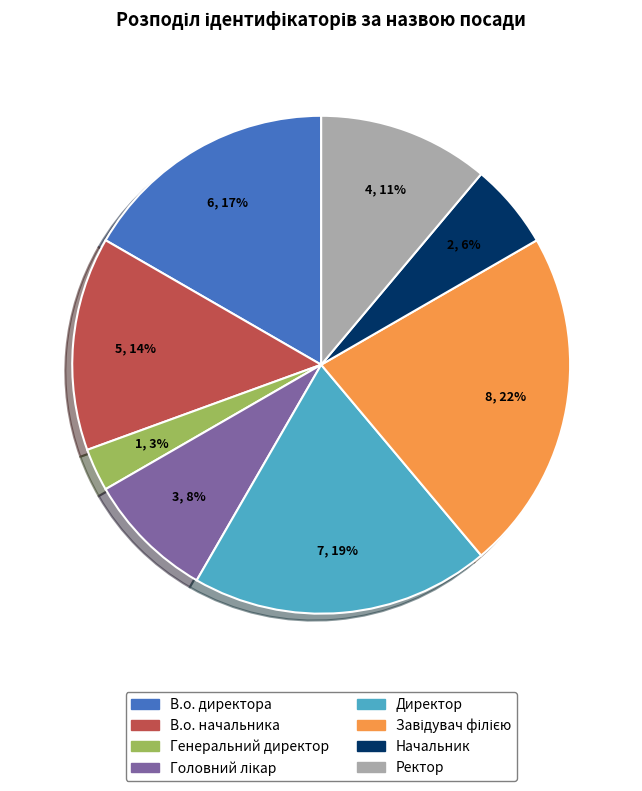

Between Генеральний директор and Ректор, which is larger?

Ректор